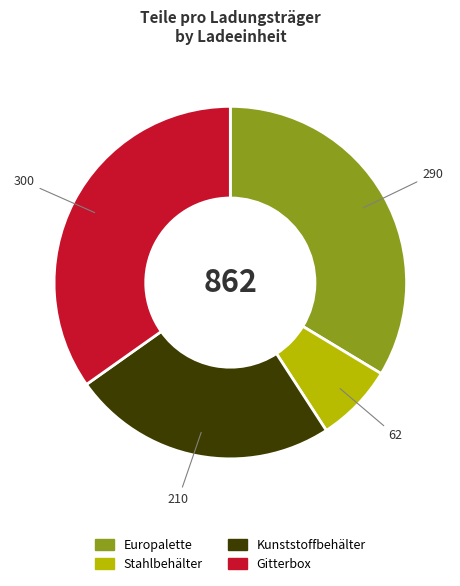

Rank the categories by value from highest to lowest.

Gitterbox, Europalette, Kunststoffbehälter, Stahlbehälter